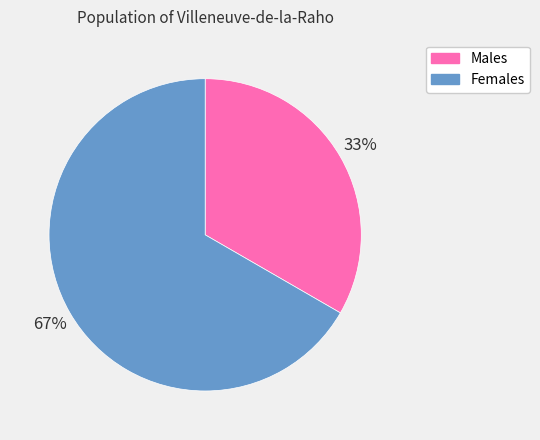

To the nearest percent, what is the average slice percentage?

50%